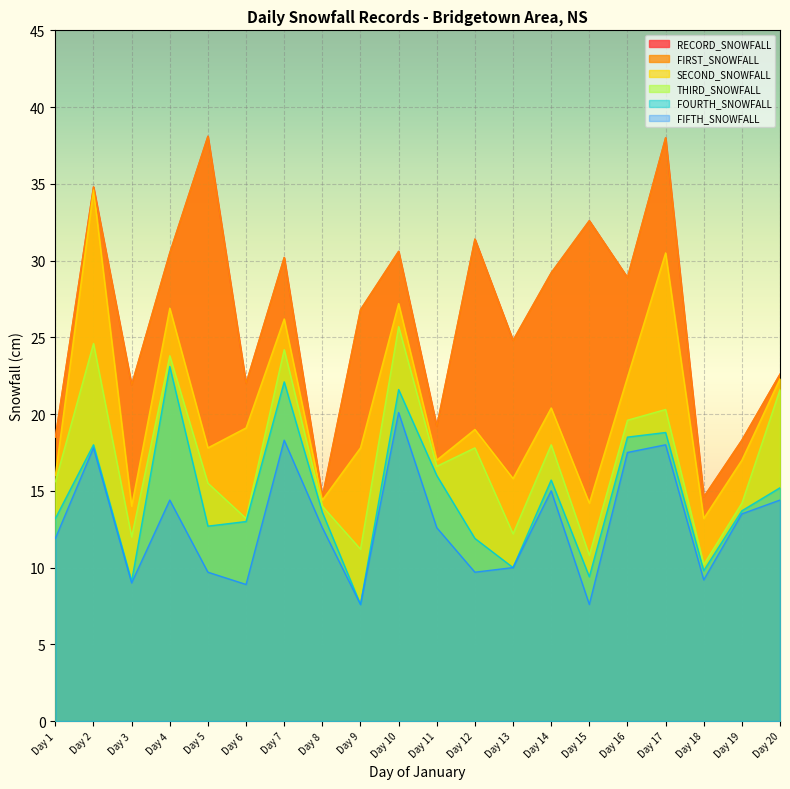

The FIRST_SNOWFALL series shows 18.5 at Day 1. True or false?

True